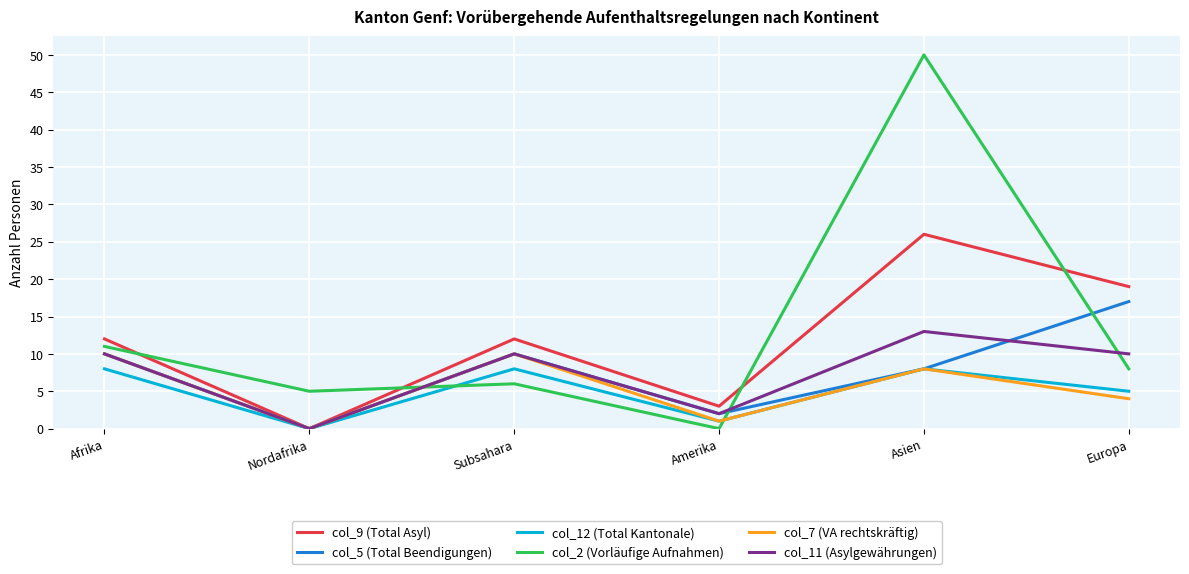

What position from the right is Afrika?

6